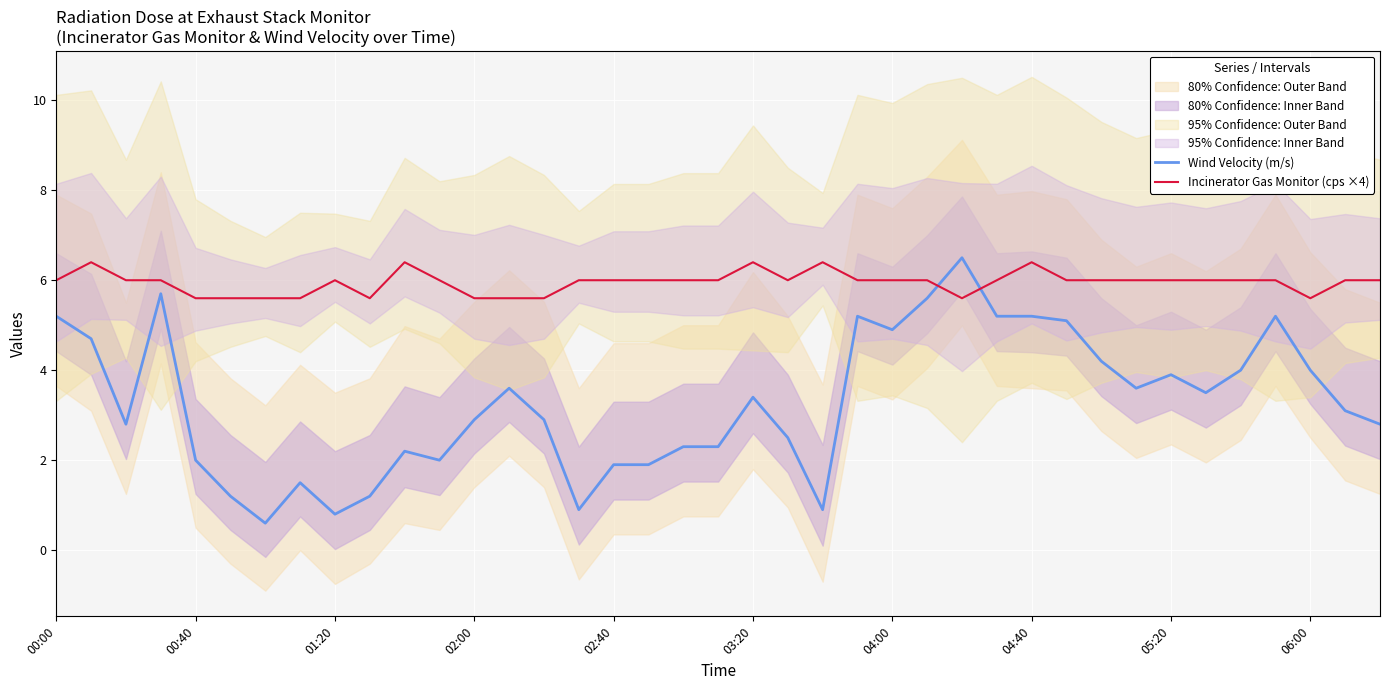

True or false: Wind Velocity (m/s) and Incinerator Gas Monitor (cps ×4) intersect in this chart.

True